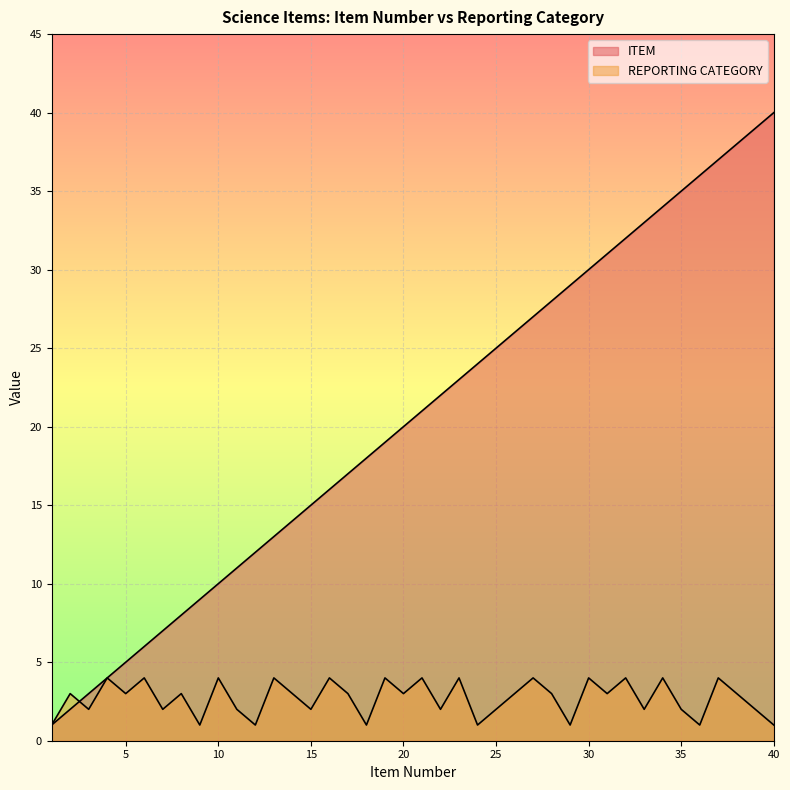

List the labels in order of REPORTING CATEGORY value, smallest first.

1, 9, 12, 18, 24, 29, 36, 40, 3, 7, 11, 15, 22, 25, 33, 35, 39, 2, 5, 8, 14, 17, 20, 26, 28, 31, 38, 4, 6, 10, 13, 16, 19, 21, 23, 27, 30, 32, 34, 37